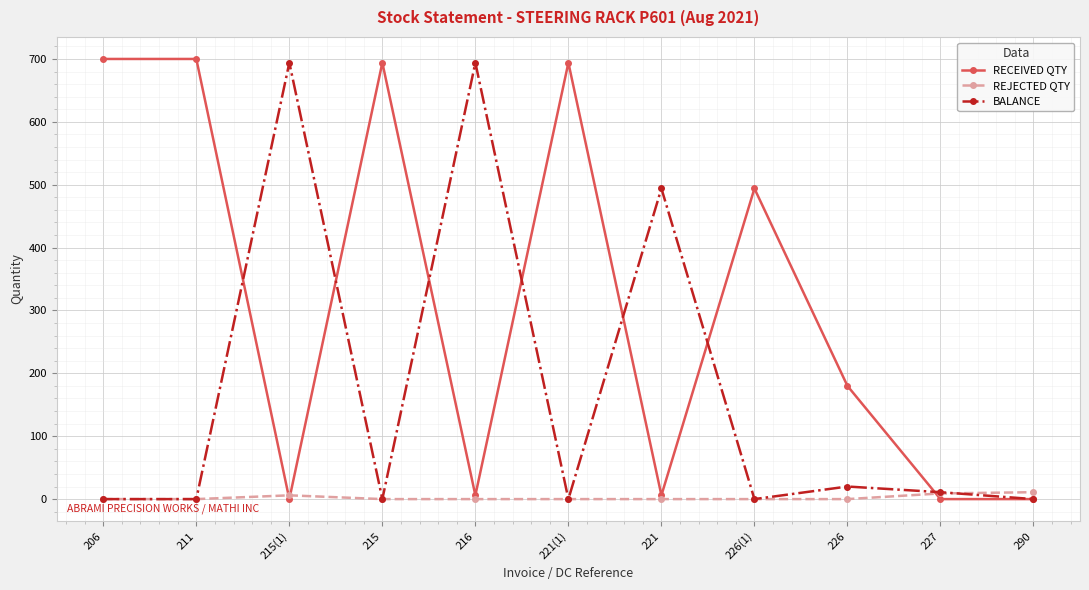

What position from the right is 215(1)?

9